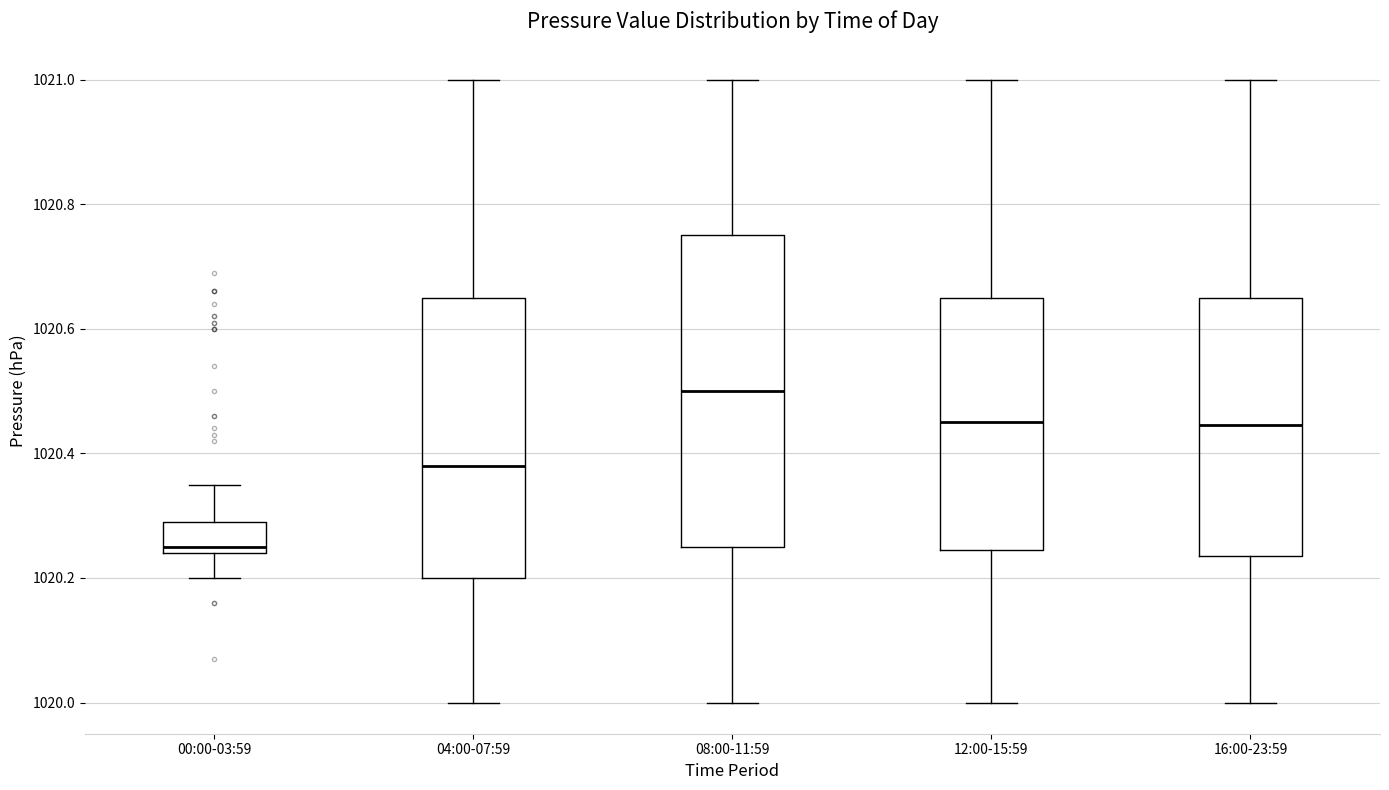

Reading left to right, read every box against the y-axis: the position of its median line, the range the box covers, and the ends of its whiskers. The values are not printed on the chart, so give them approximately, as read against the axis.

00:00-03:59: median 1020.26, box 1020.24 to 1020.30, whiskers 1020.20 to 1020.36
04:00-07:59: median 1020.38, box 1020.20 to 1020.66, whiskers 1020.00 to 1021.00
08:00-11:59: median 1020.50, box 1020.26 to 1020.76, whiskers 1020.00 to 1021.00
12:00-15:59: median 1020.46, box 1020.24 to 1020.66, whiskers 1020.00 to 1021.00
16:00-23:59: median 1020.44, box 1020.24 to 1020.66, whiskers 1020.00 to 1021.00